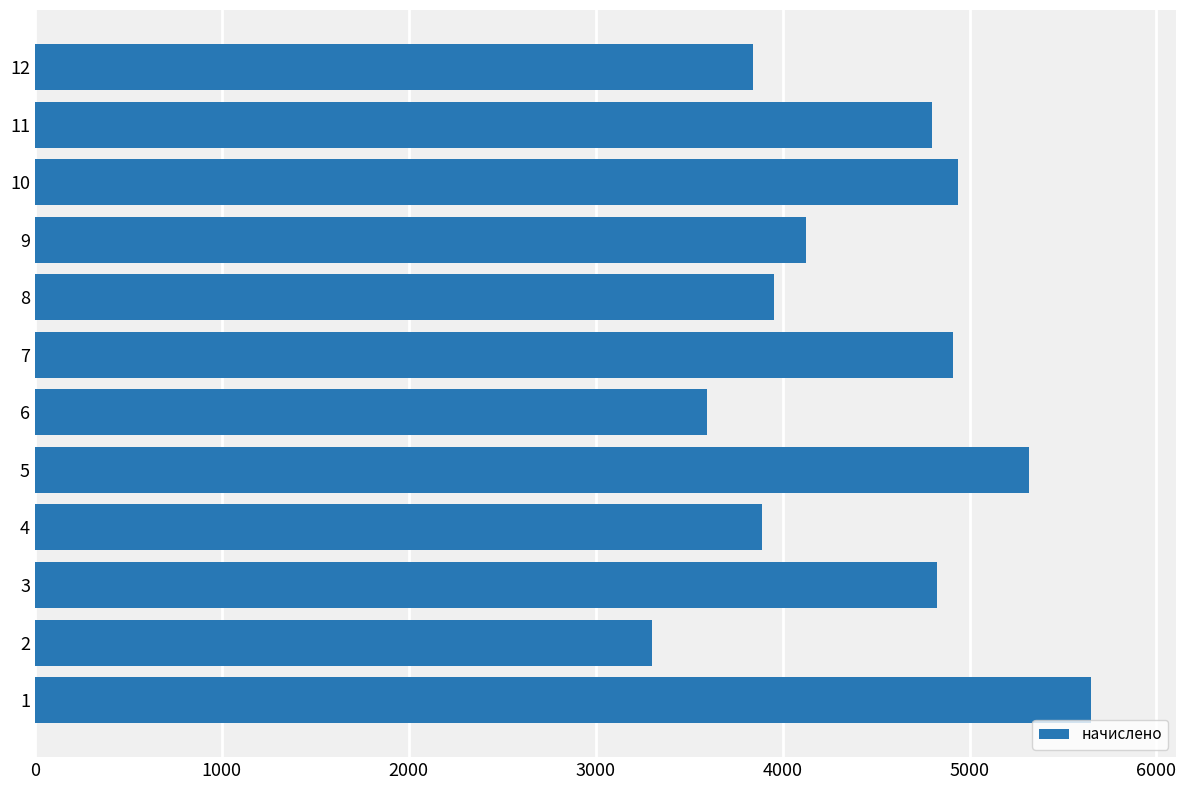

The value at 5 is 5318.8. True or false?

True